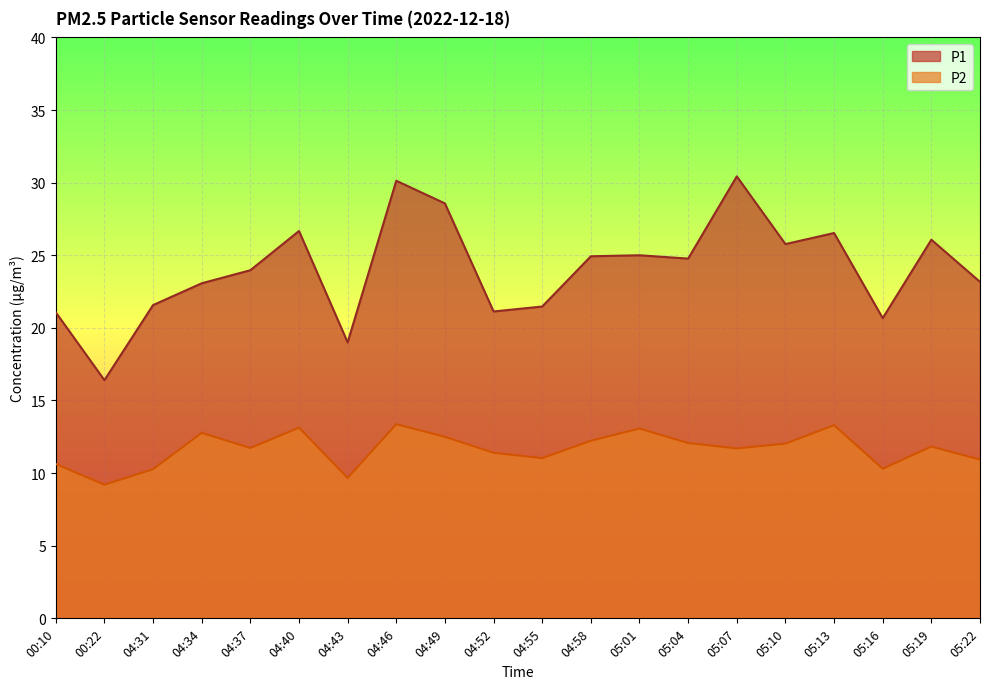

How many lines are shown in the chart?

2